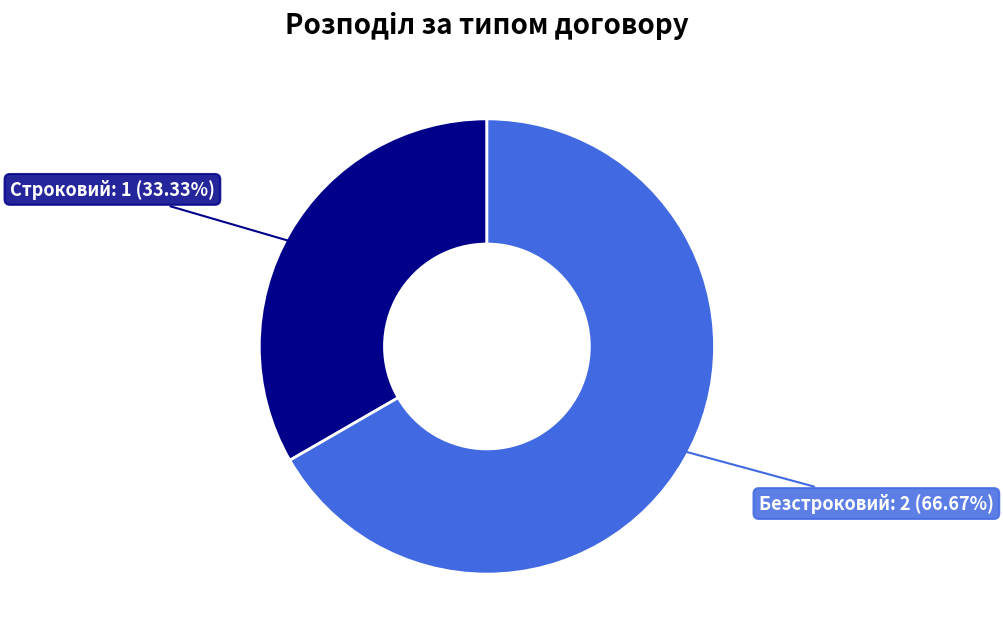

True or false: Строковий accounts for 23% of the total.

False